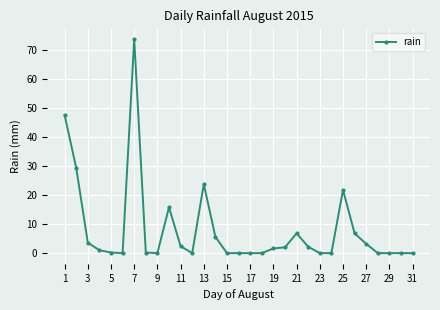

What is the difference between the second highest and second lowest values?

47.6